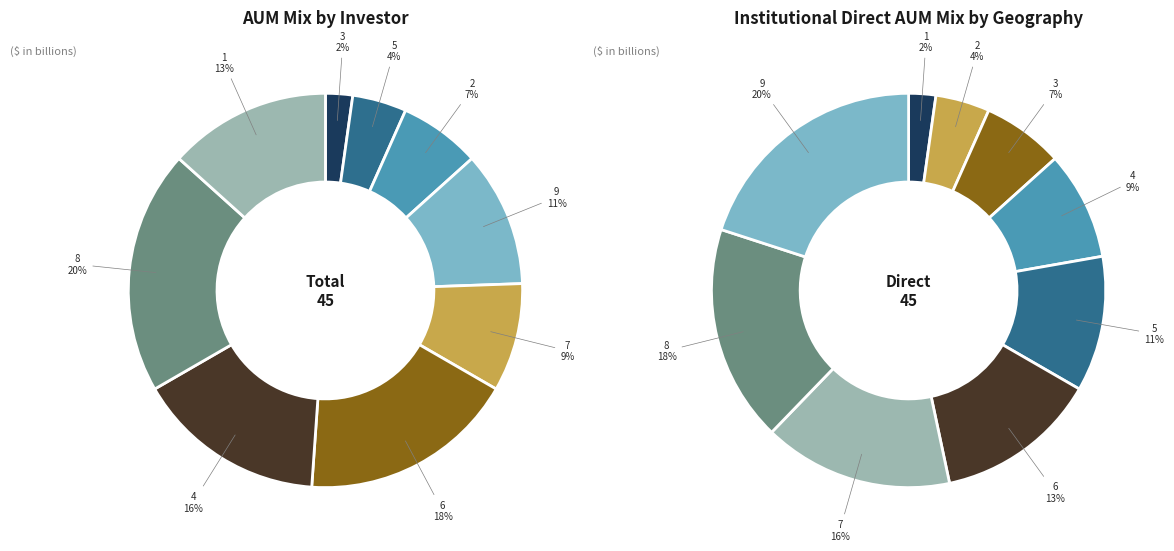

Which slice is the smallest?

3